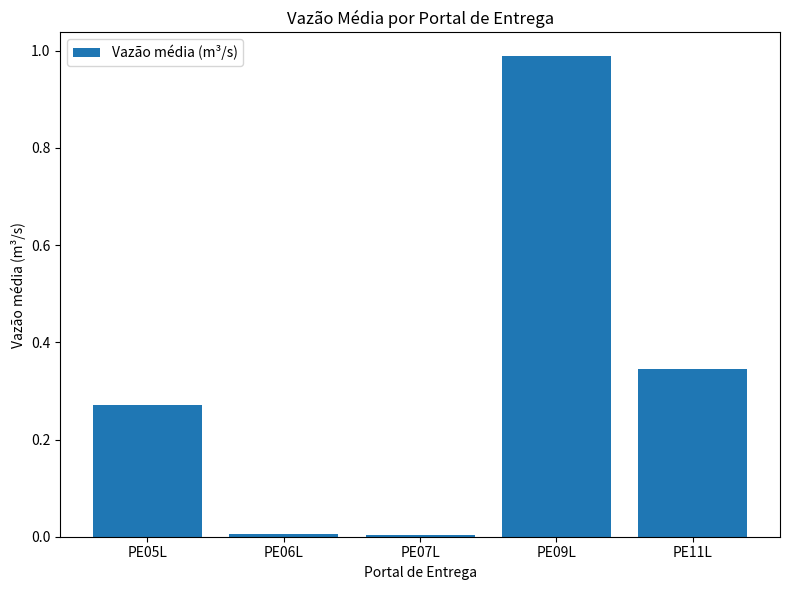

How many distinct data groups are displayed?

1